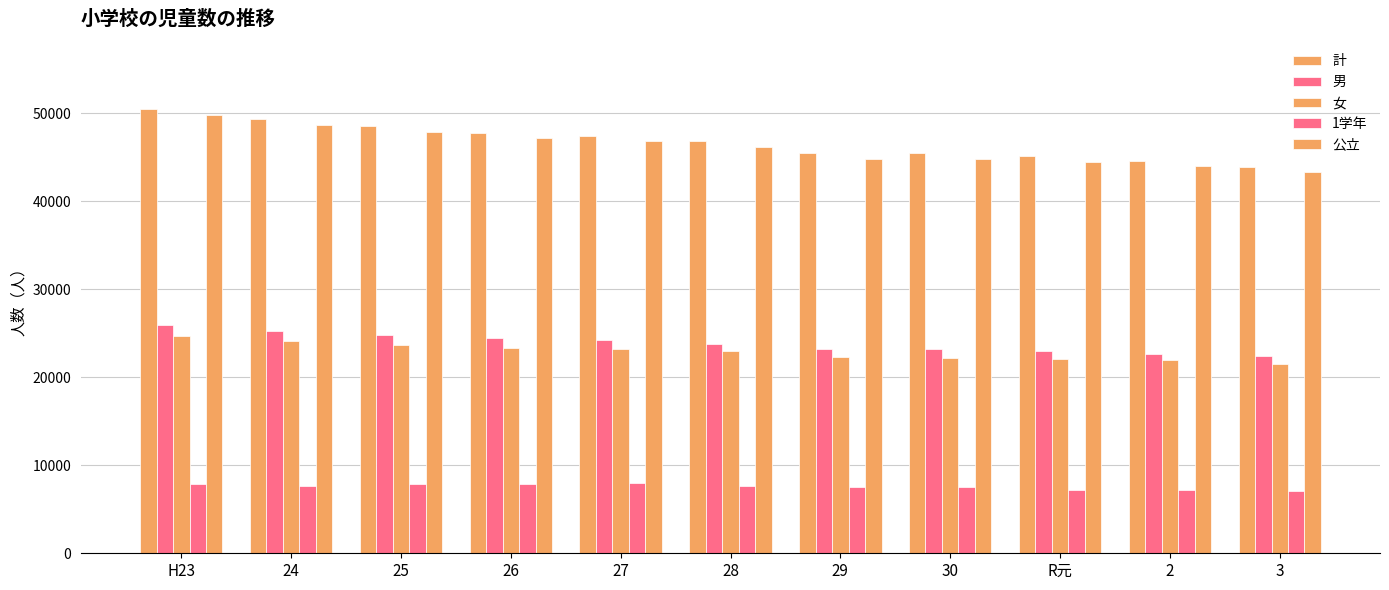

How many data points does each series have?

11